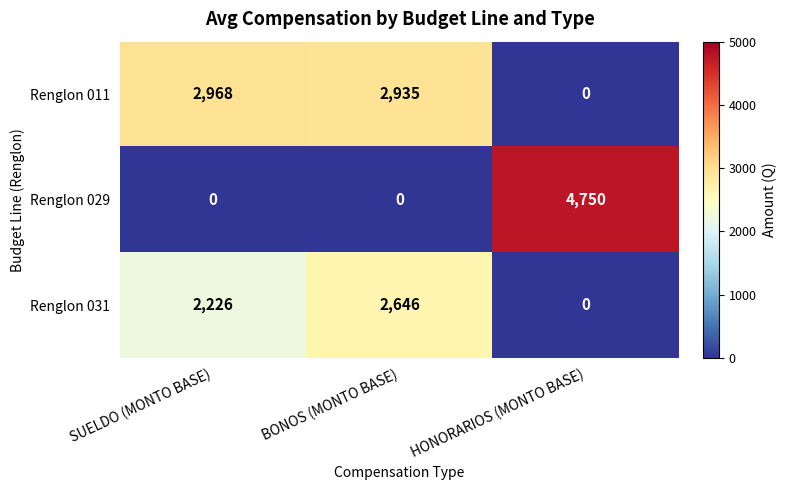

Which series changed the most between SUELDO (MONTO BASE) and HONORARIOS (MONTO BASE)?

Renglon 029